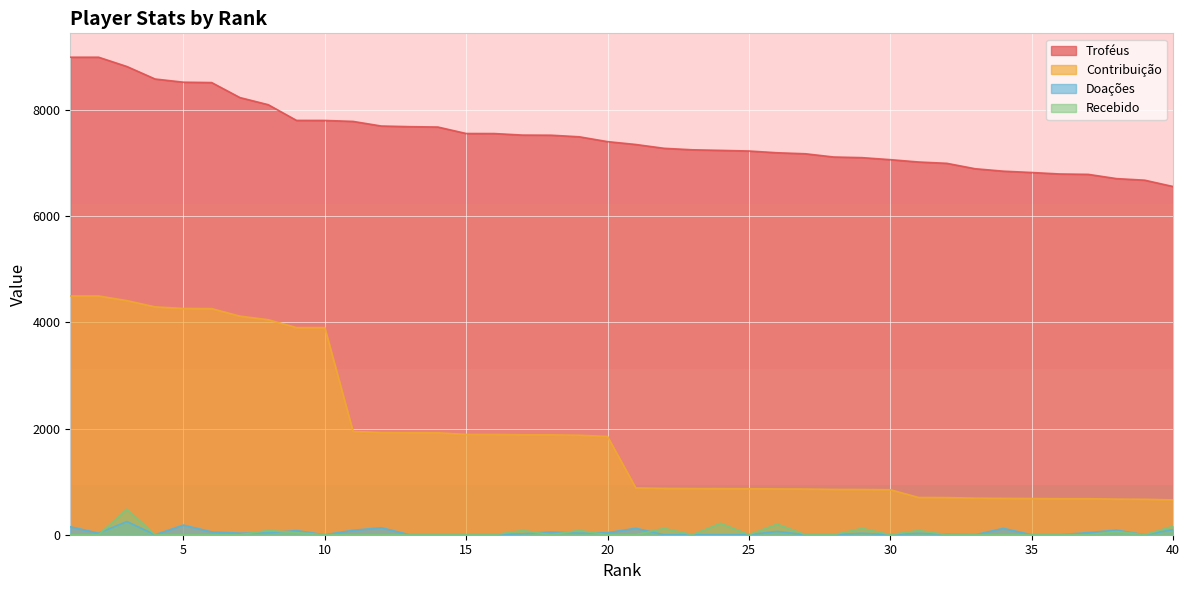

What is the lowest value of the Troféus series?

6563